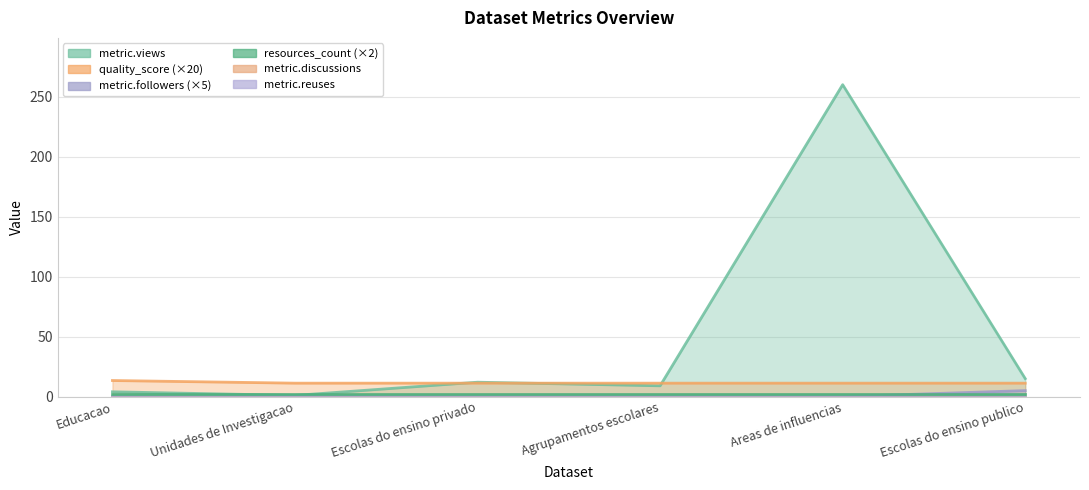

Is it true that metric.views equals 4.0 at Educacao?

True